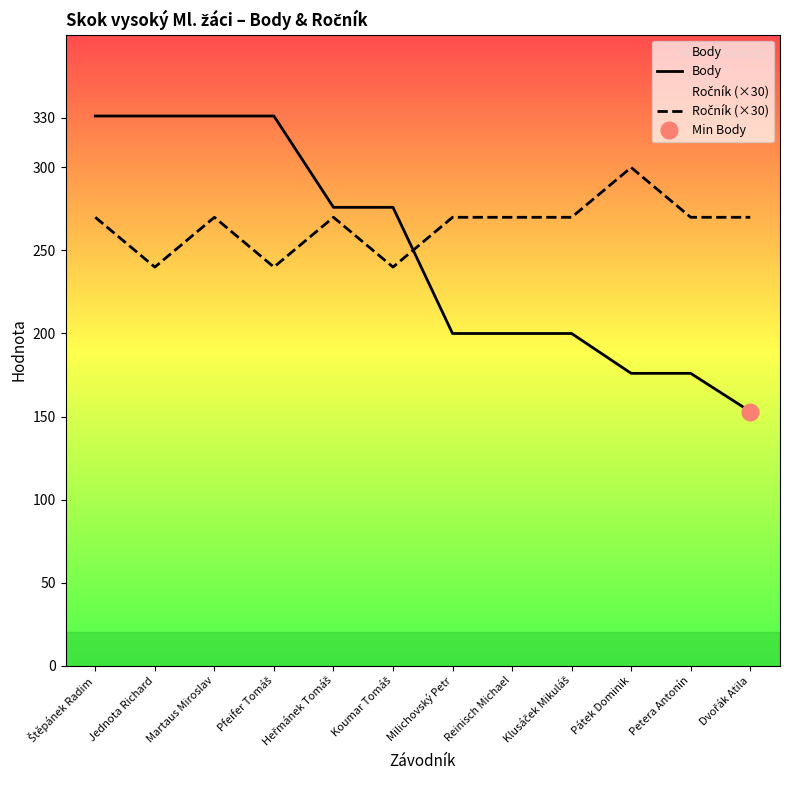

The value of Body at Petera Antonín is 176. True or false?

True